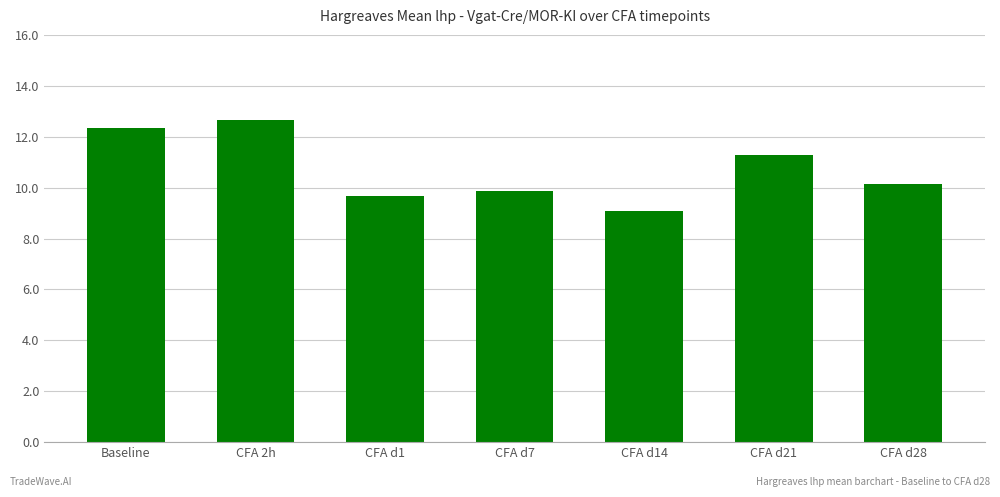

What is the minimum value shown in the chart?

9.1